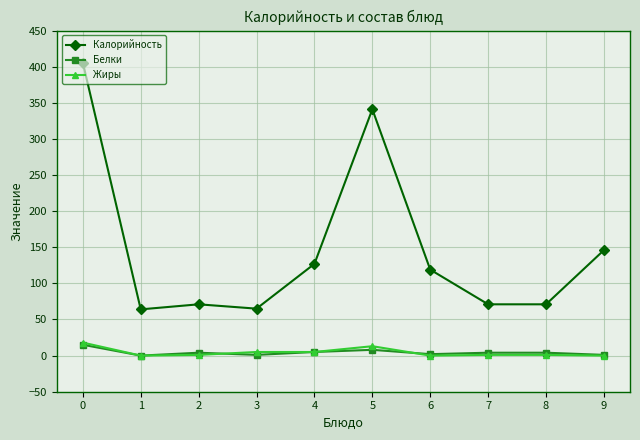

True or false: Калорийность and Жиры intersect in this chart.

False